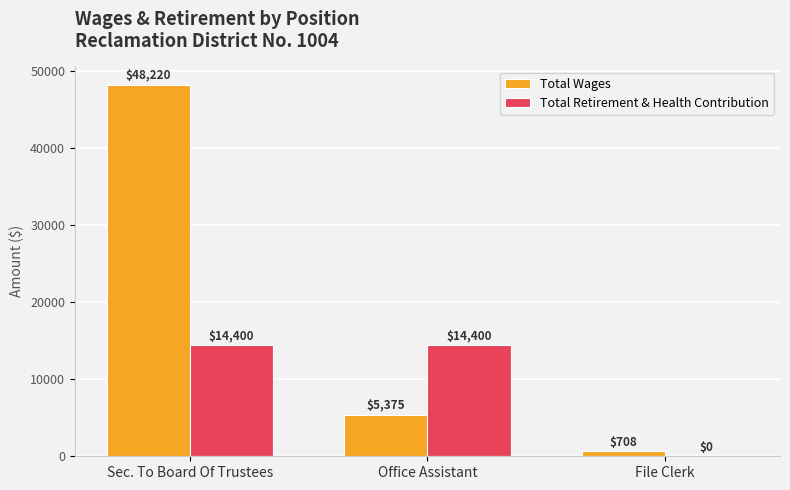

How many groups of bars are there?

3